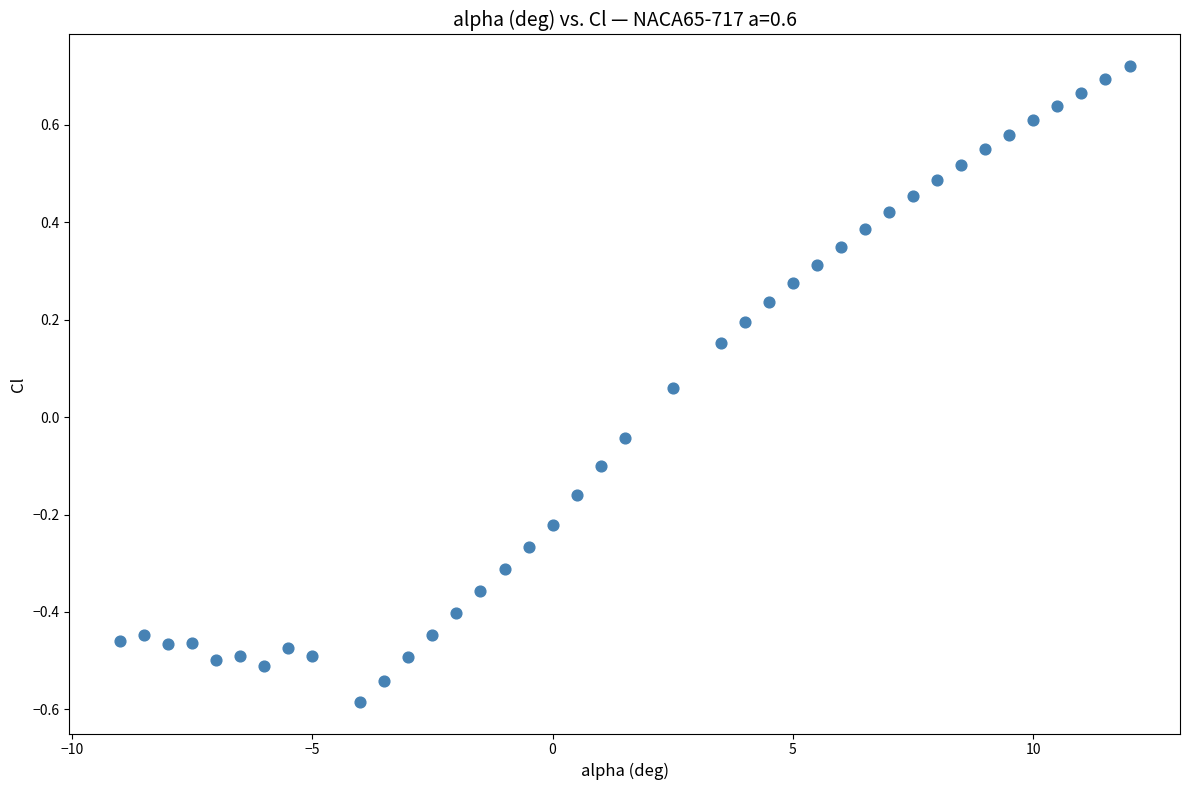

What is the range of Y values (max minus min)?

1.3